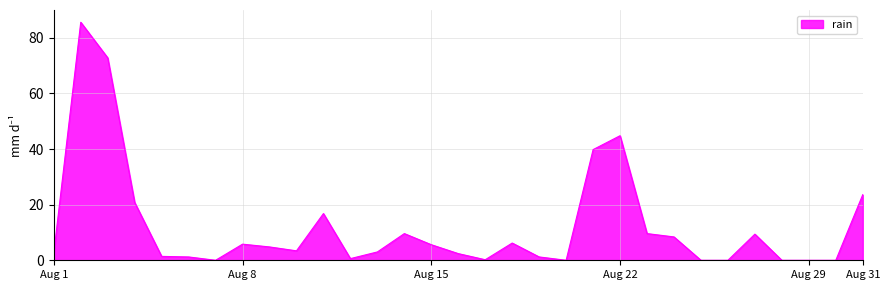

What is the difference between the maximum and minimum values?

85.6